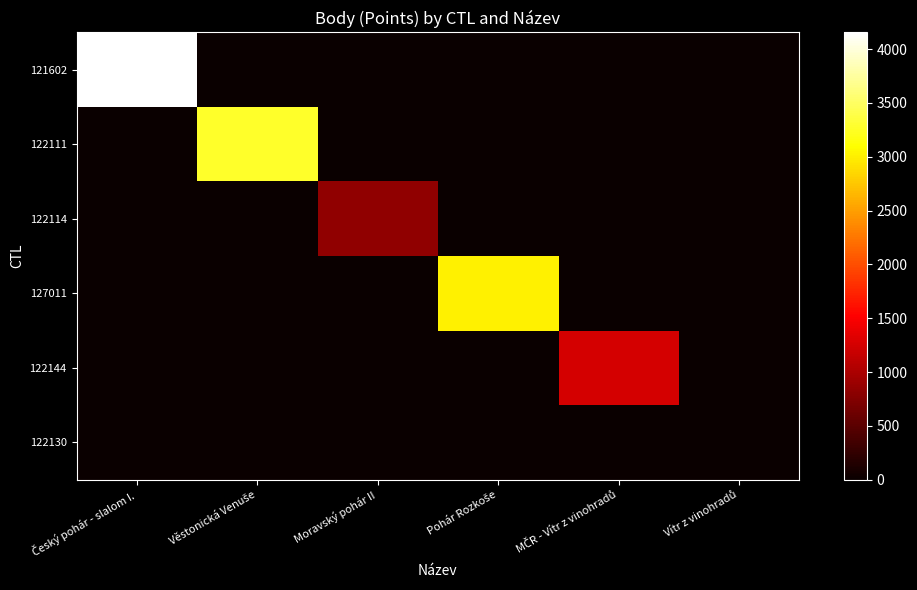

Which series has the largest total across all categories?

121602